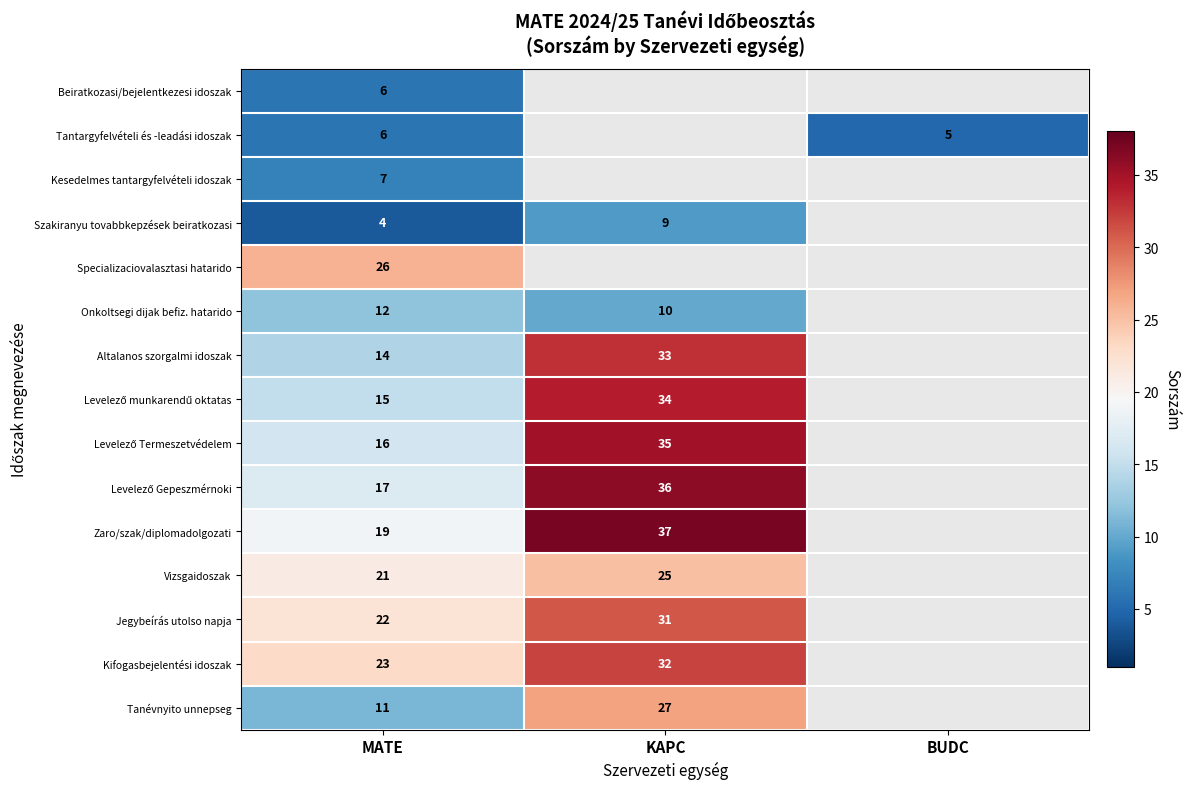

What is the total value across all series at MATE?

219